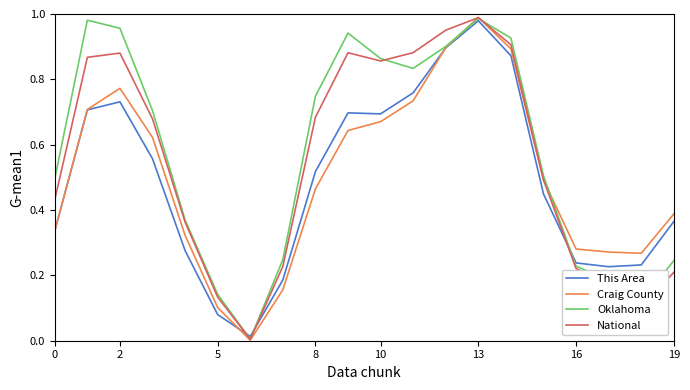

How many lines are shown in the chart?

4